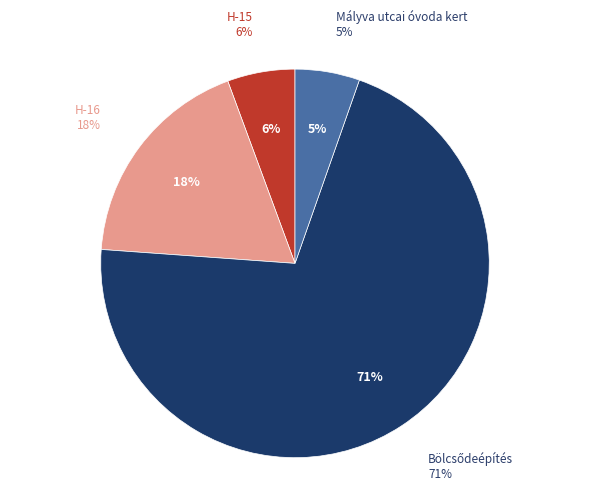

What is the smallest slice in the pie chart?

Mályva utcai óvoda kert